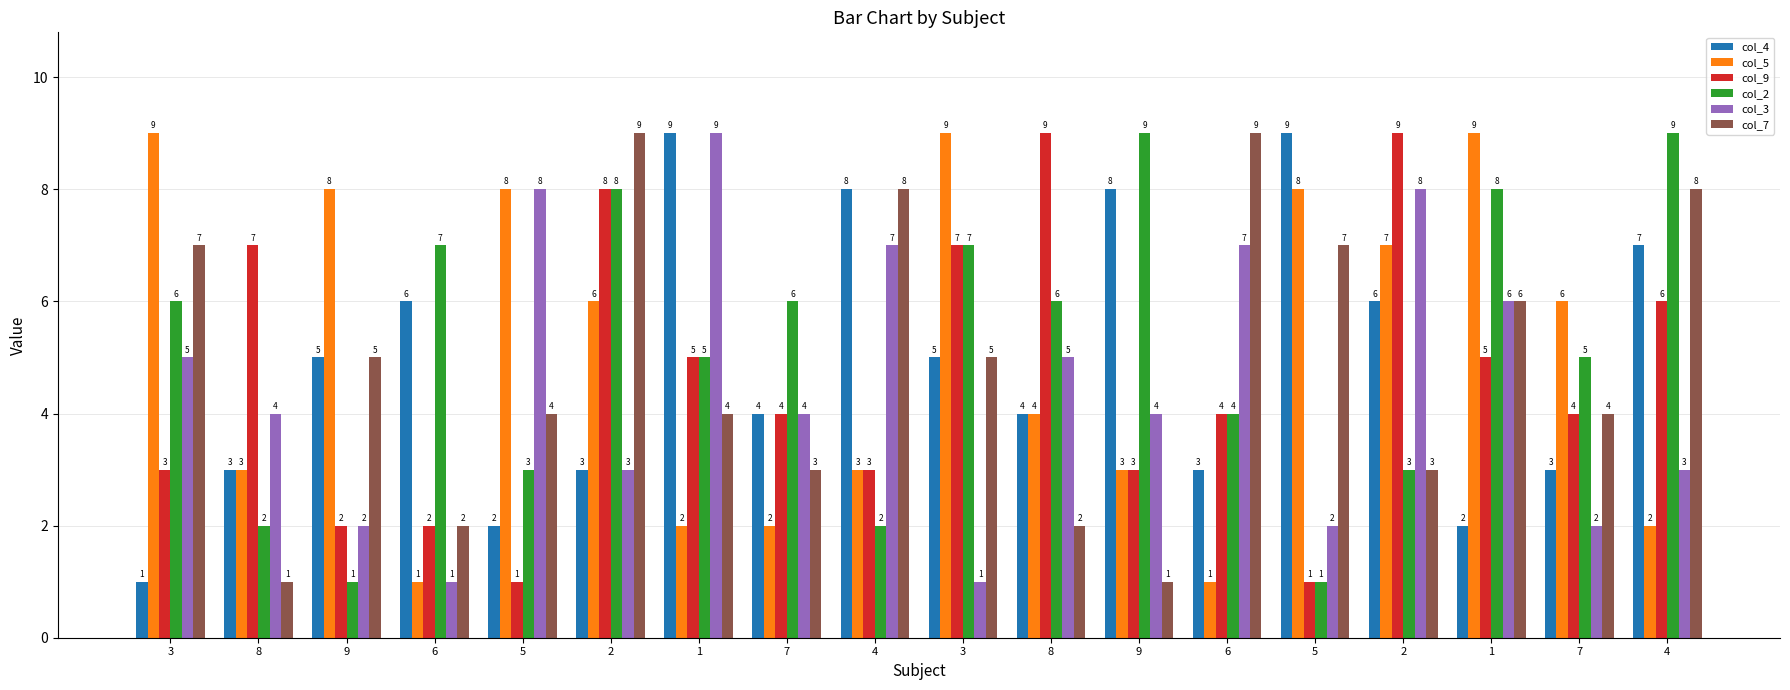

Does the chart contain any negative values?

No